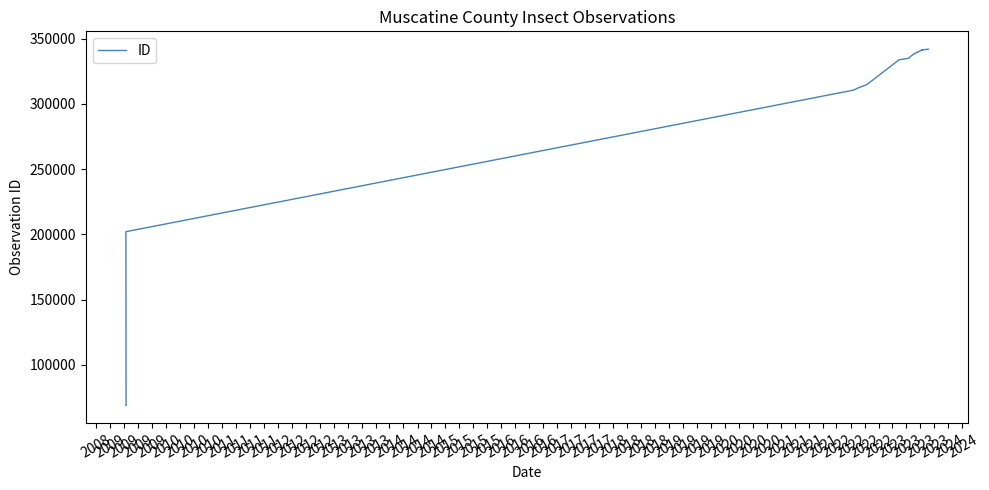

How many categories are shown in the chart?

40